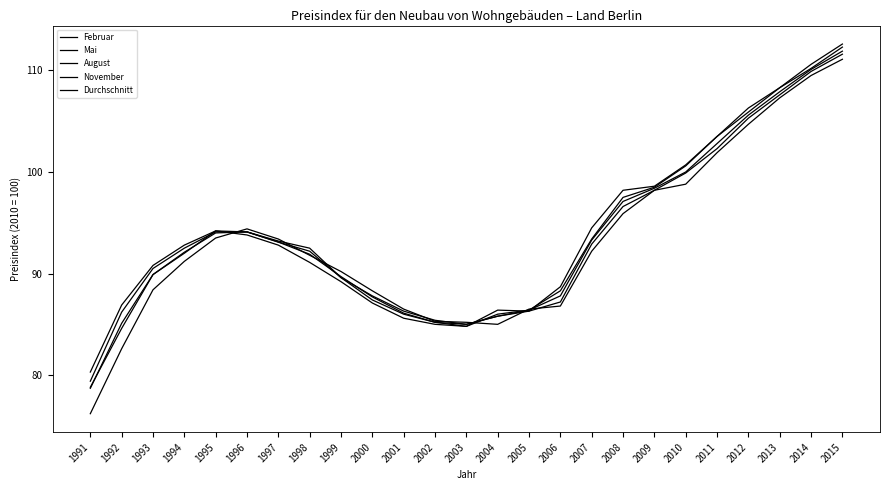

Which series ends up on top after the final intersection of Februar and August?

August